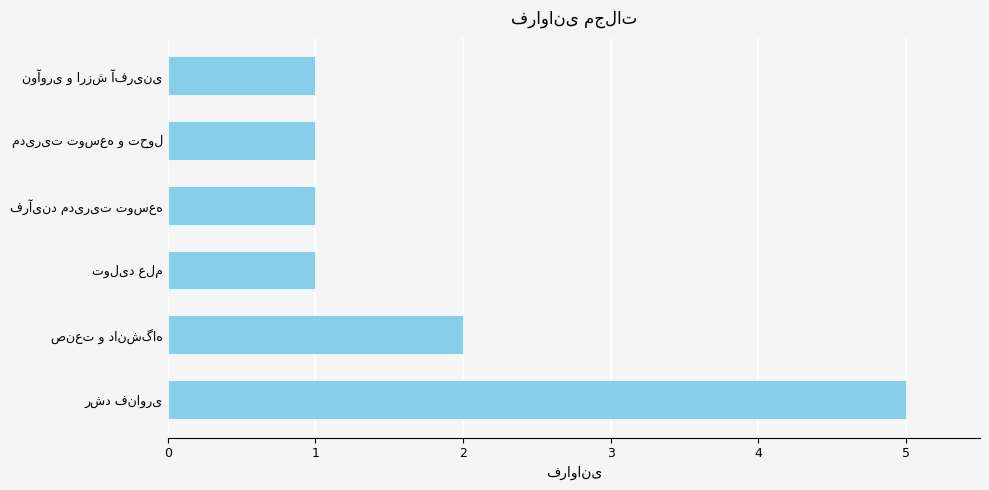

Does the chart contain stacked bars?

No